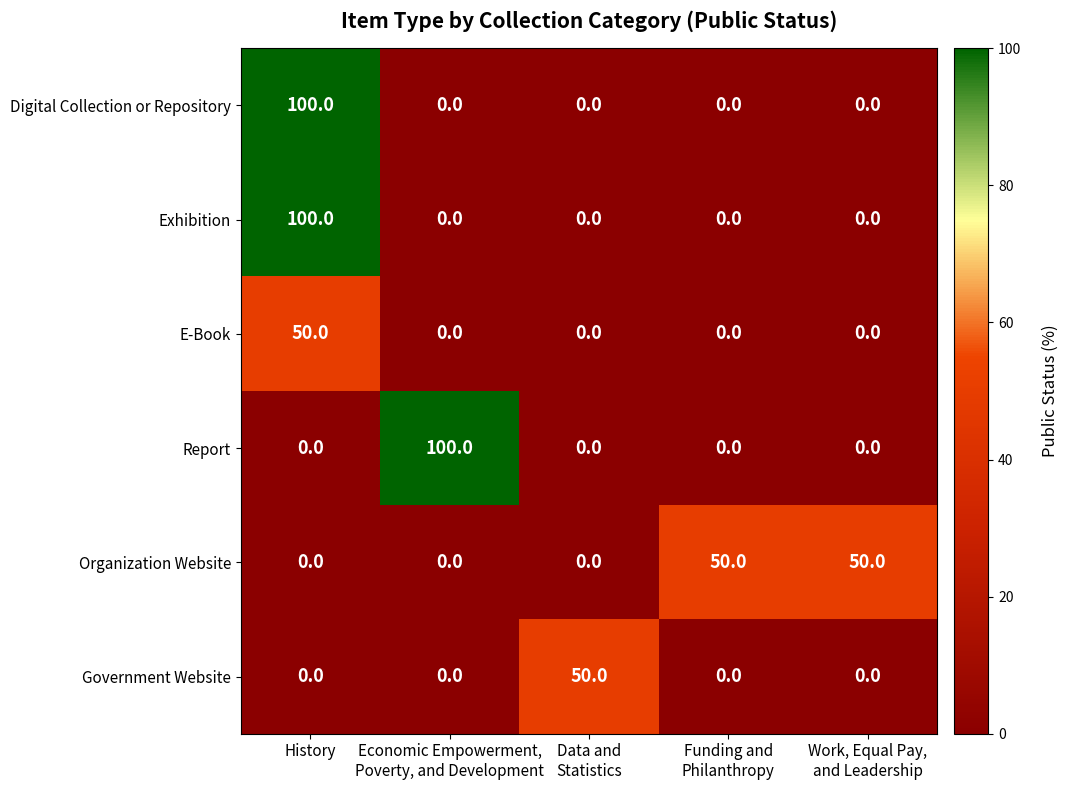

Reading left to right, what are all the values shown in this chart?

Digital Collection or Repository: 100	0	0	0	0
Exhibition: 100	0	0	0	0
E-Book: 50	0	0	0	0
Report: 0	100	0	0	0
Organization Website: 0	0	0	50	50
Government Website: 0	0	50	0	0